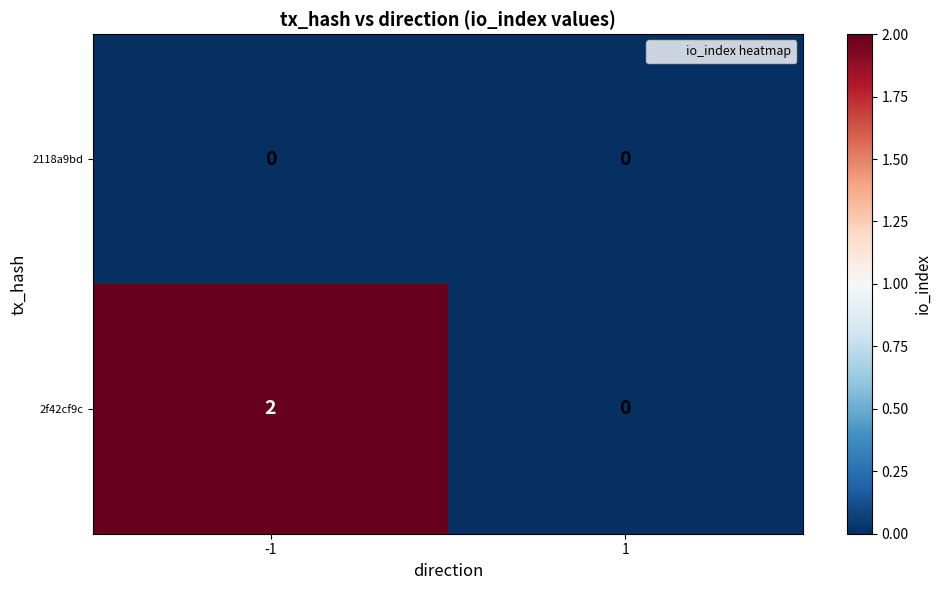

Which series changed the most between -1 and 1?

2f42cf9c